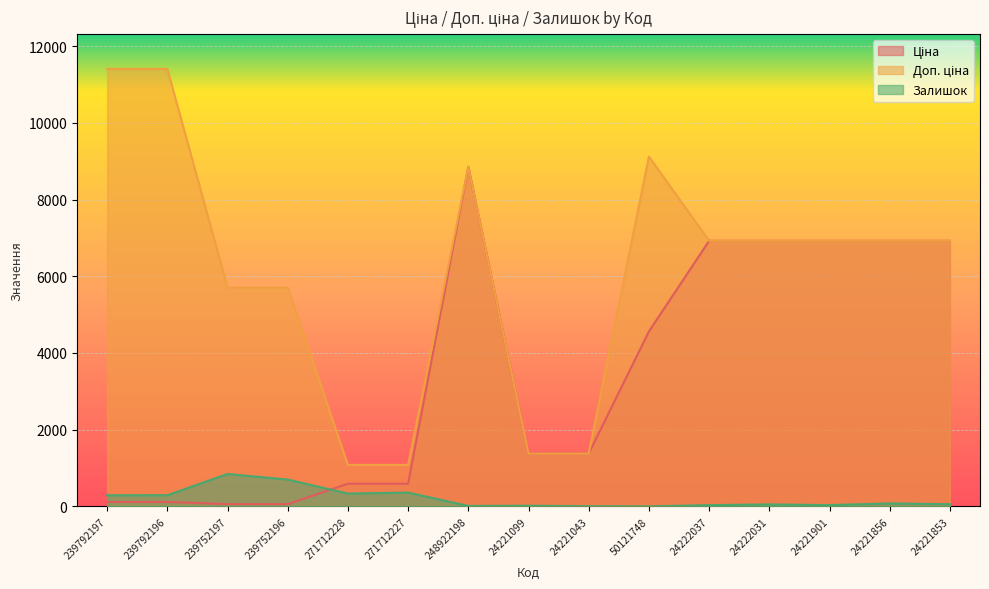

What is the label of the 4th point from the right?

24222031